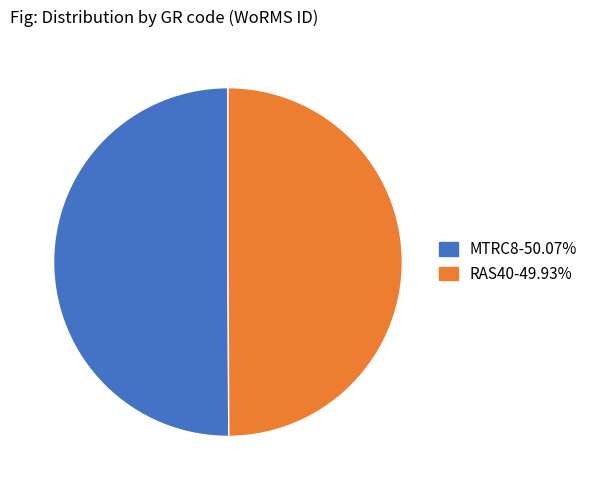

Is the sum of MTRC8 and RAS40 greater than half?

Yes